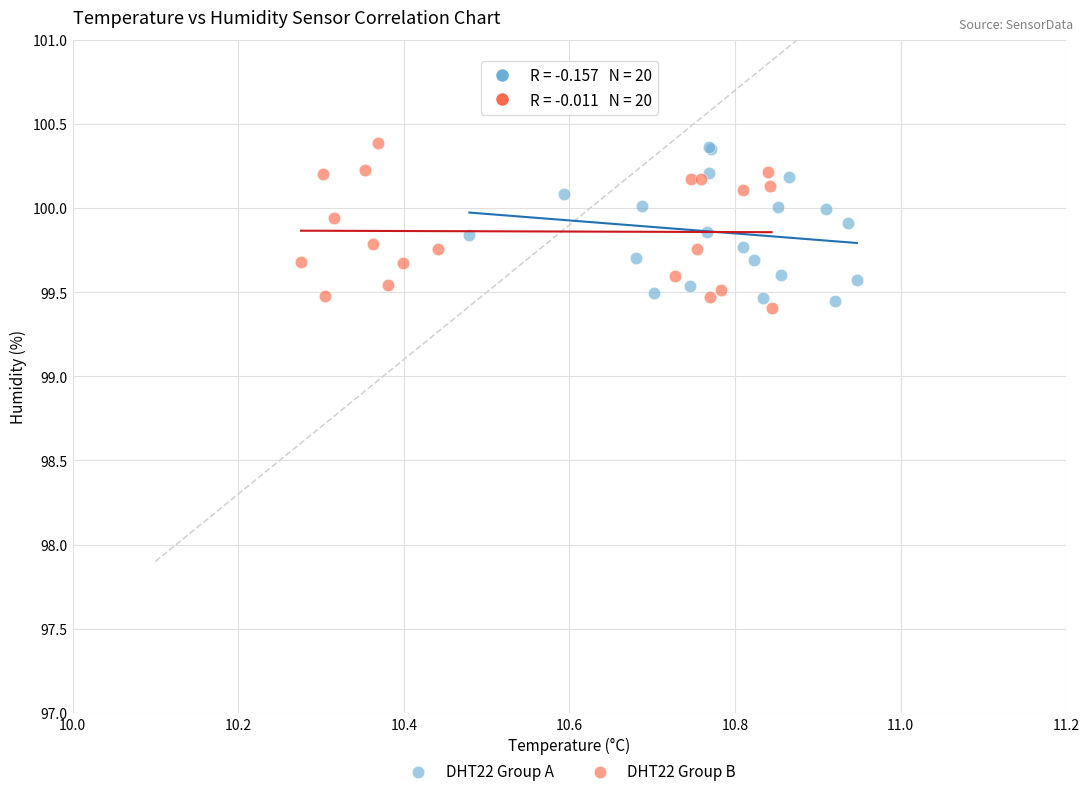

What are all the series names shown in the legend?

DHT22 Group A, DHT22 Group B